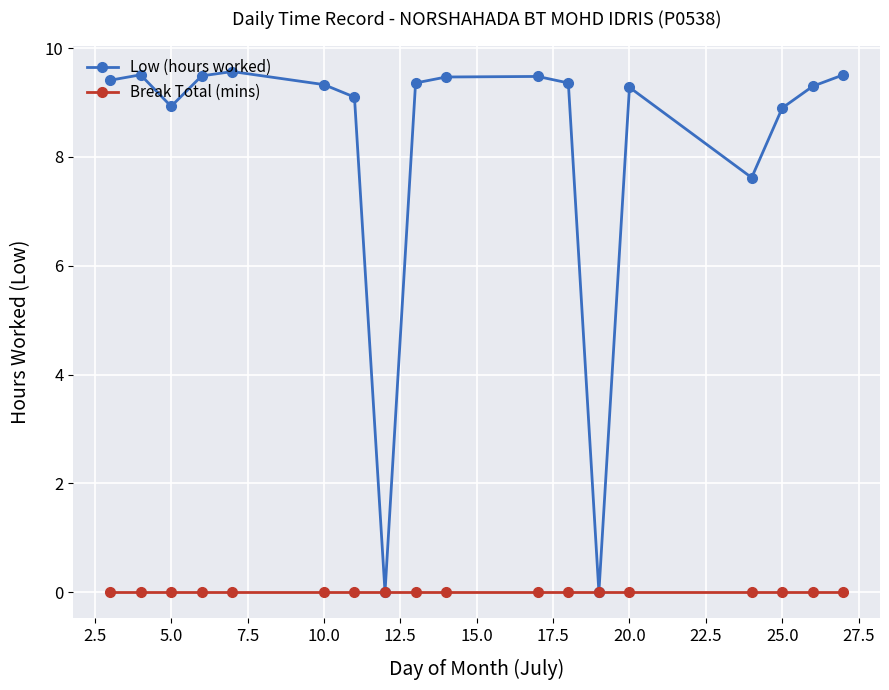

What are all the series names shown in the legend?

Low (hours worked), Break Total (mins)